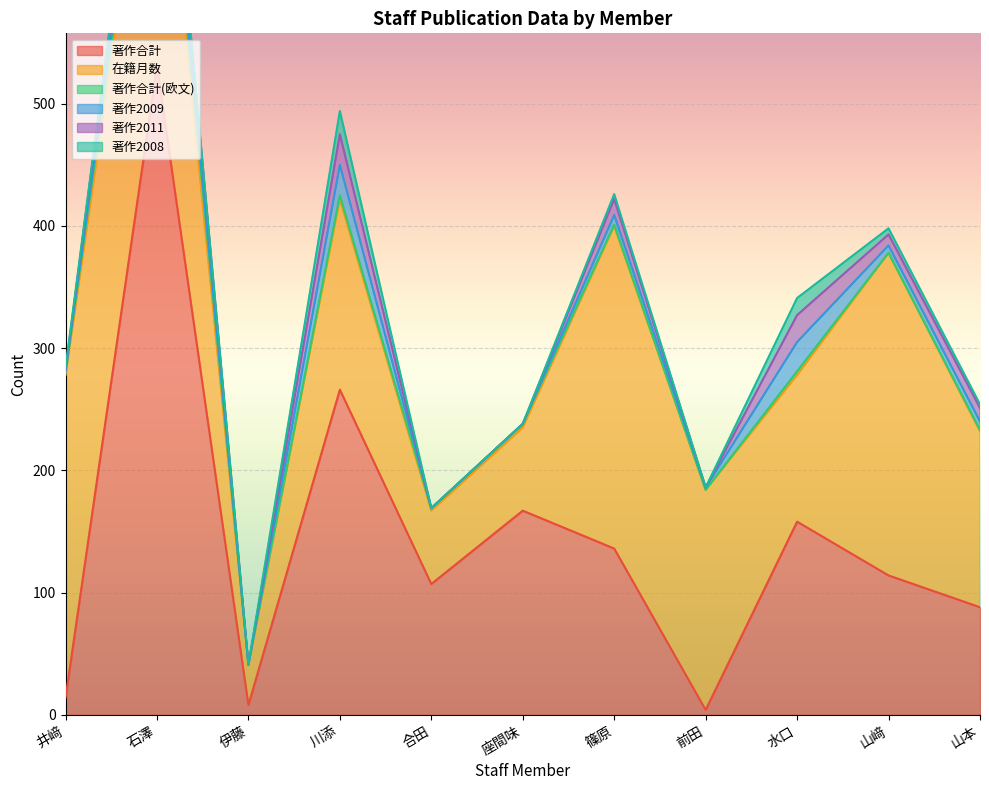

What is the label of the 4th point from the left?

川添